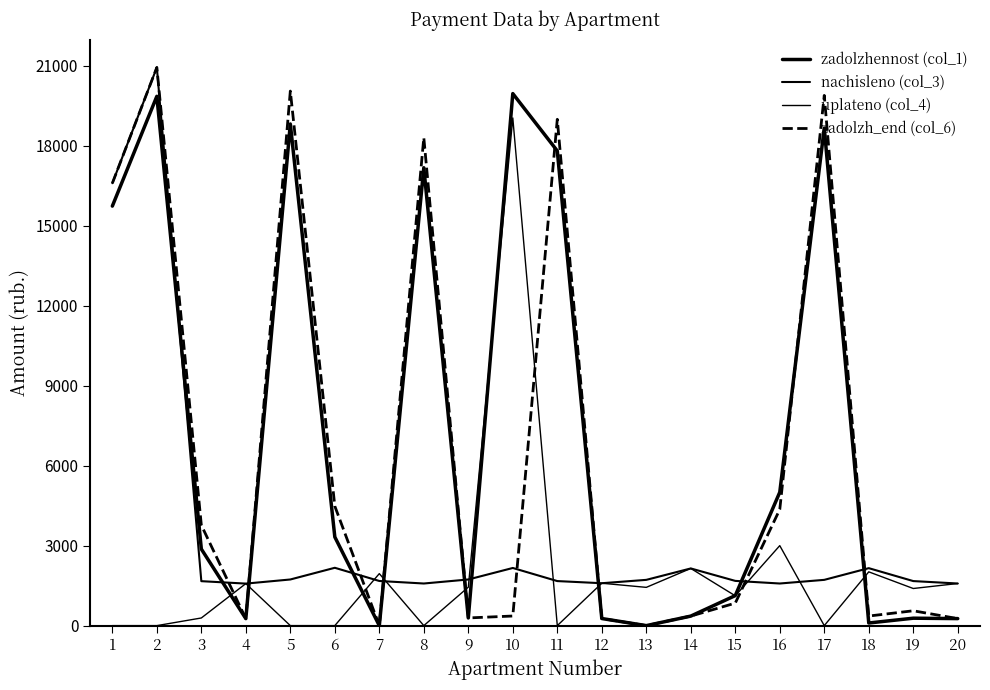

What is the spread (max minus min) of values at 13?

1716.4